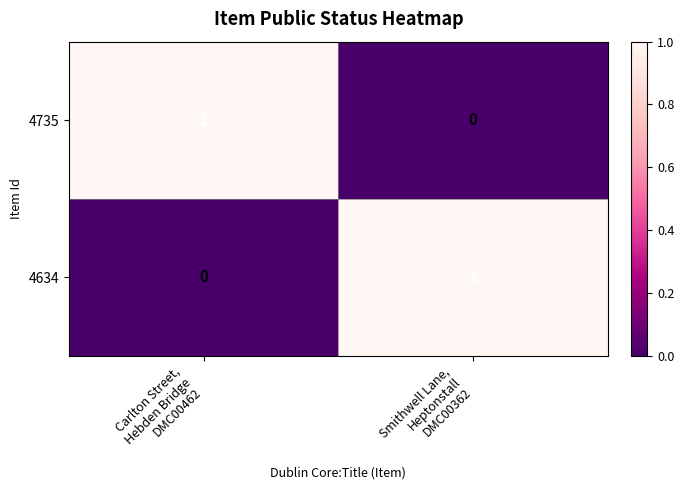

Reading right to left, list all the values displayed in this chart.

4735: 0	1
4634: 1	0